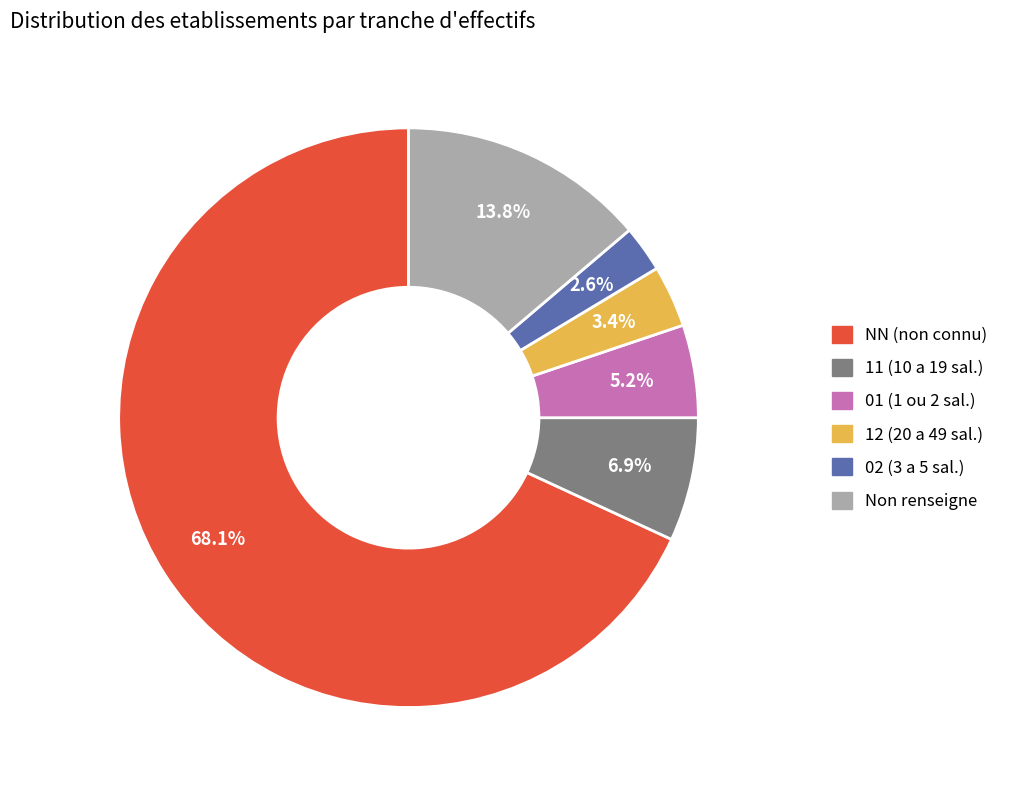

Is there a majority slice in this chart?

Yes